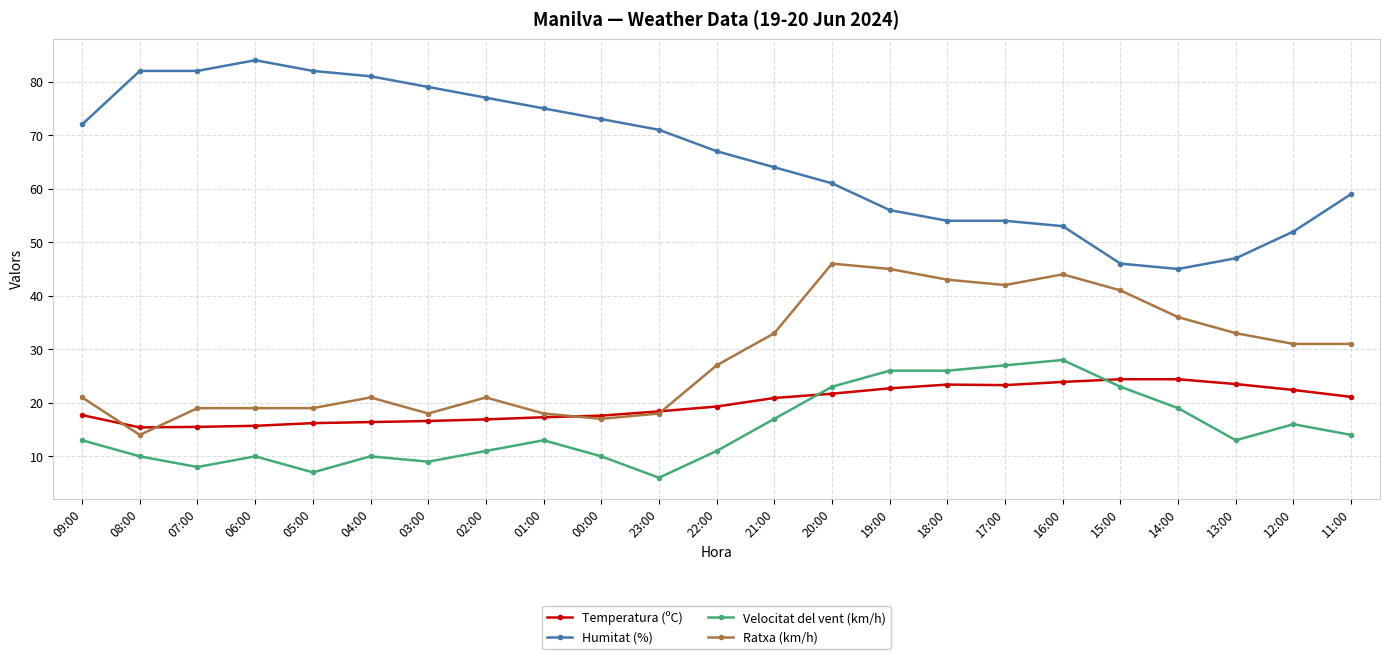

Which series has the widest spread of values?

Humitat (%)